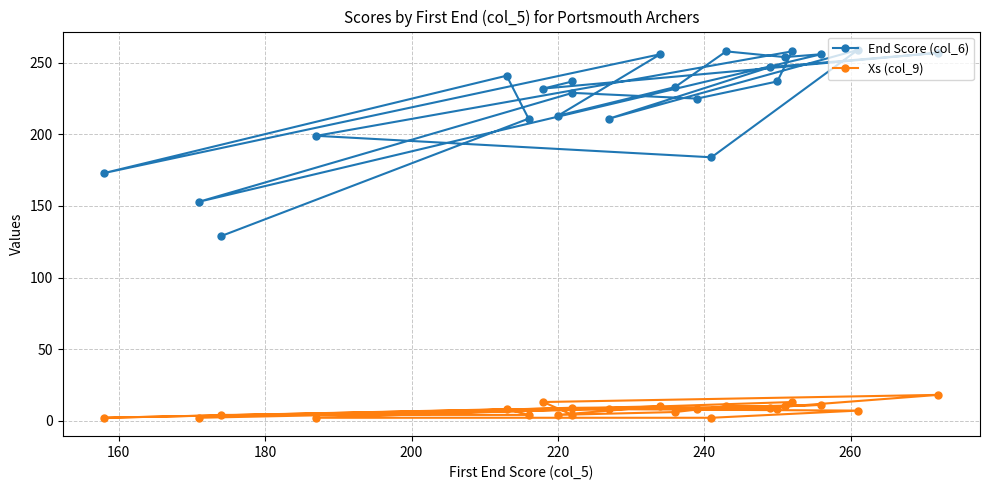

Is this an area chart (filled region under the line)?

No